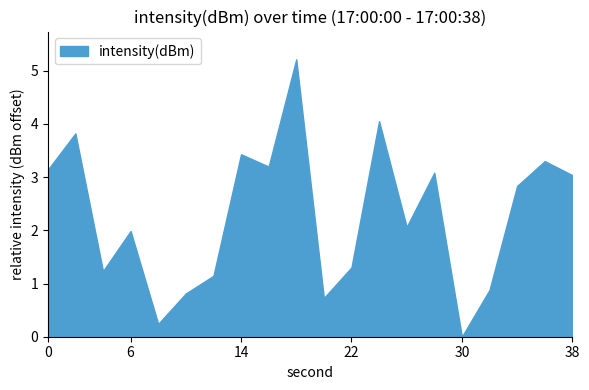

The chart shows a value of -189.1 at 6. True or false?

False